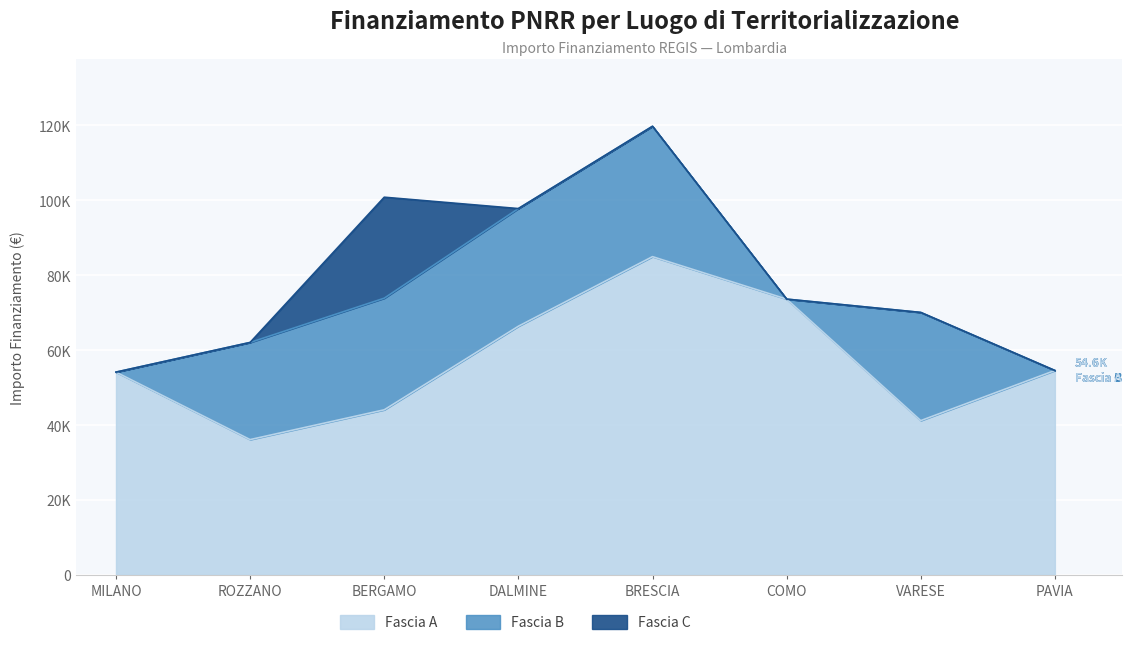

True or false: Fascia C has more than 2 points higher than both neighbors.

False